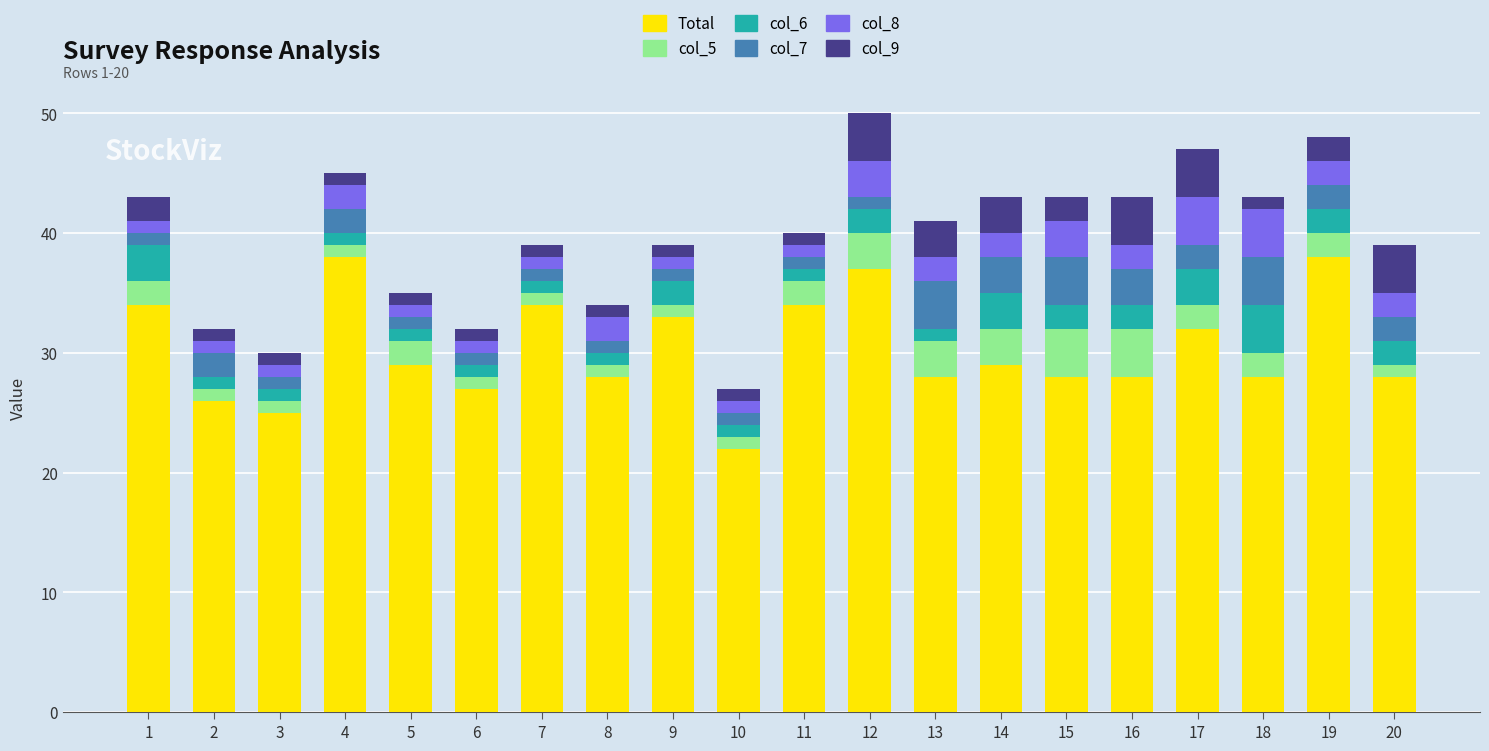

Which category has the lowest value in the Total series?

10